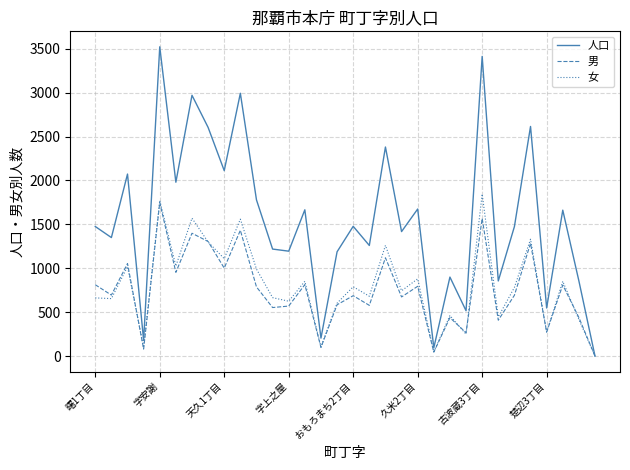

Which series has the largest total across all categories?

人口